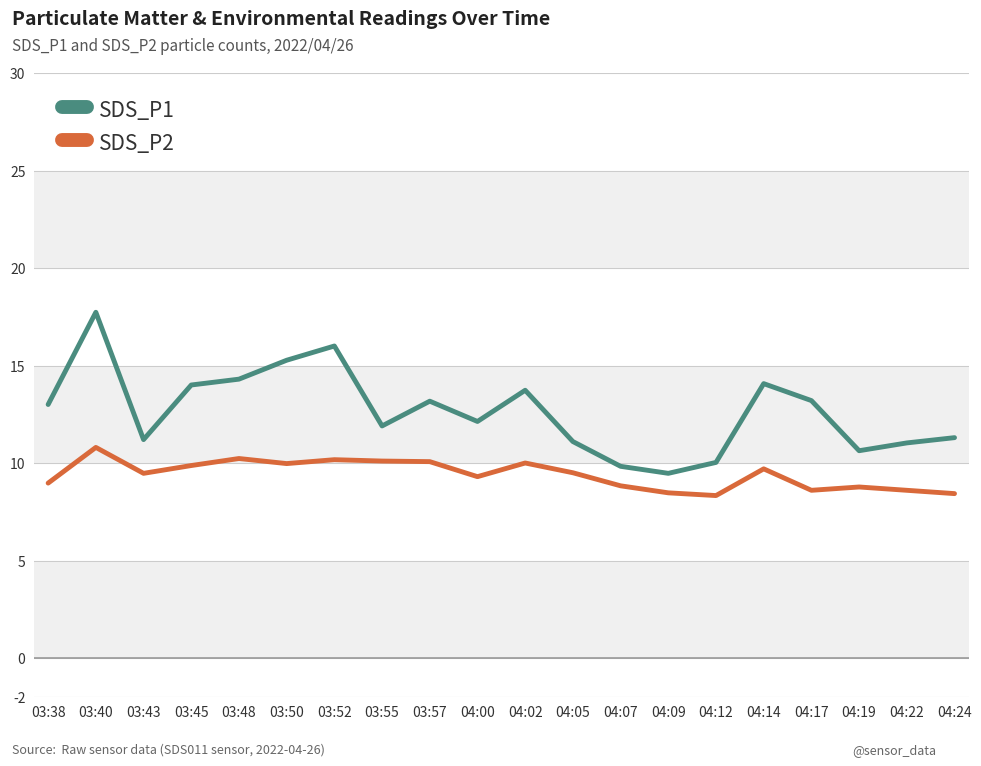

Rank the series by their maximum value, from lowest to highest.

SDS_P2, SDS_P1